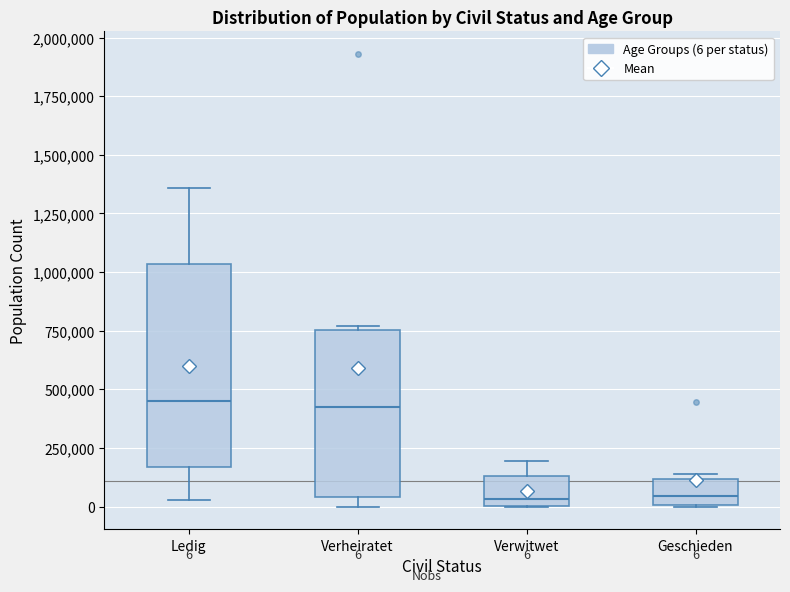

Which box is the tallest, from its lower edge to its upper edge?

Ledig